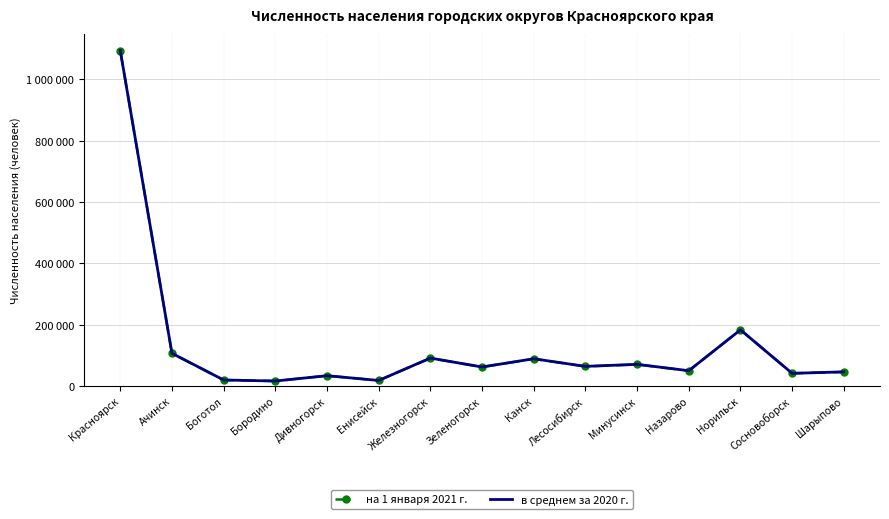

At which category is the sum across all series the highest?

Красноярск